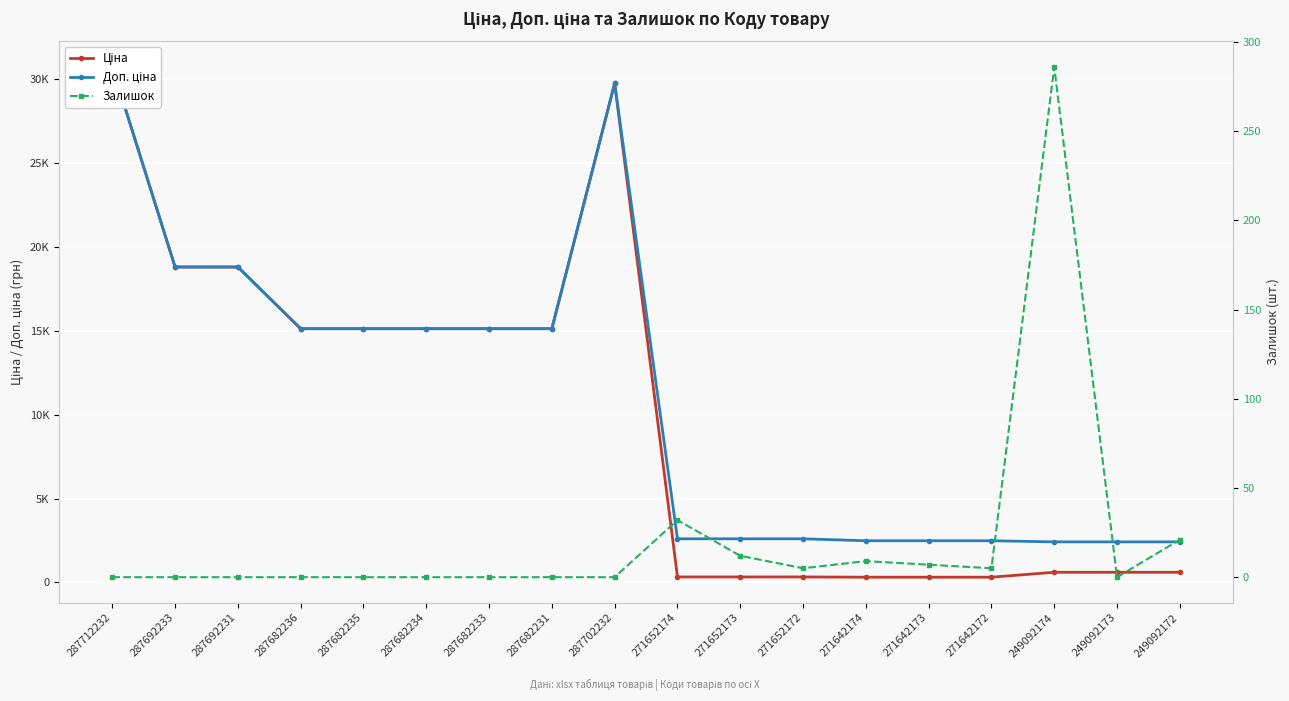

What is the lowest value of the Доп. ціна series?

2414.8